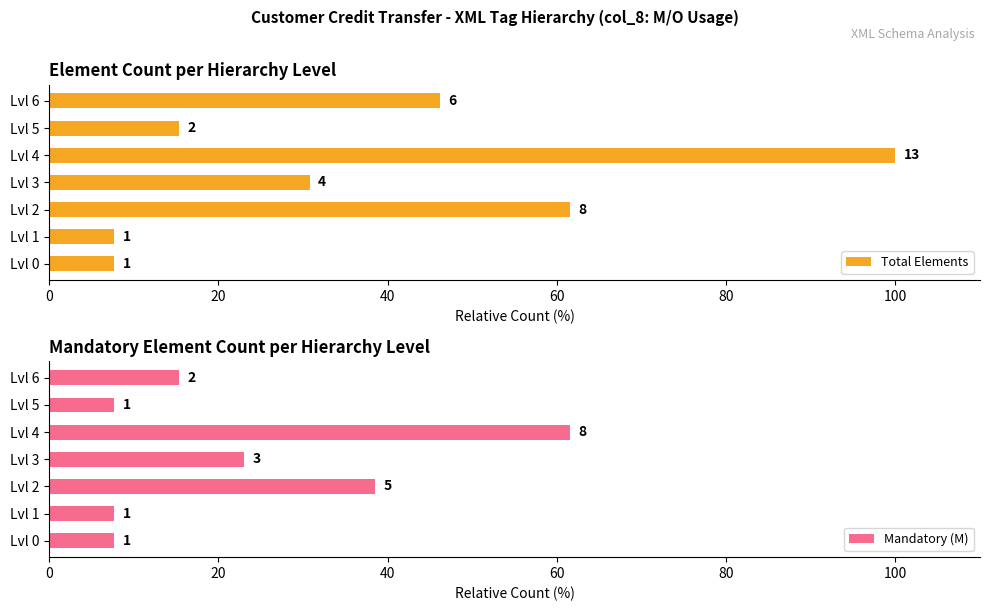

What are all the series names shown in the legend?

Total Elements, Mandatory (M)